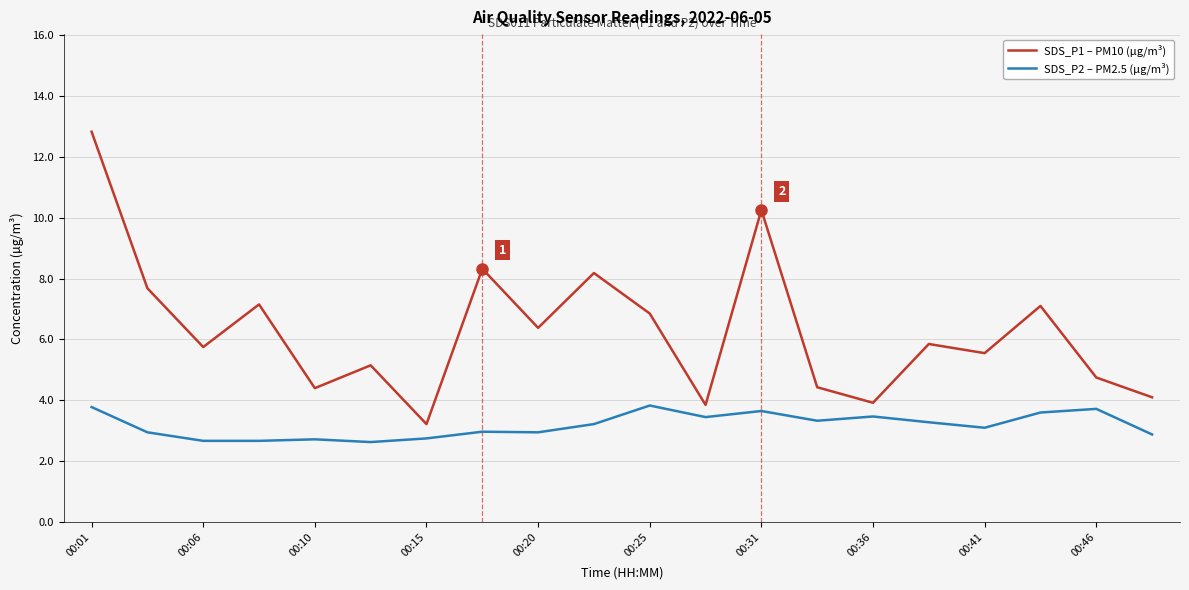

Which series has the widest spread of values?

SDS_P1 – PM10 (µg/m³)